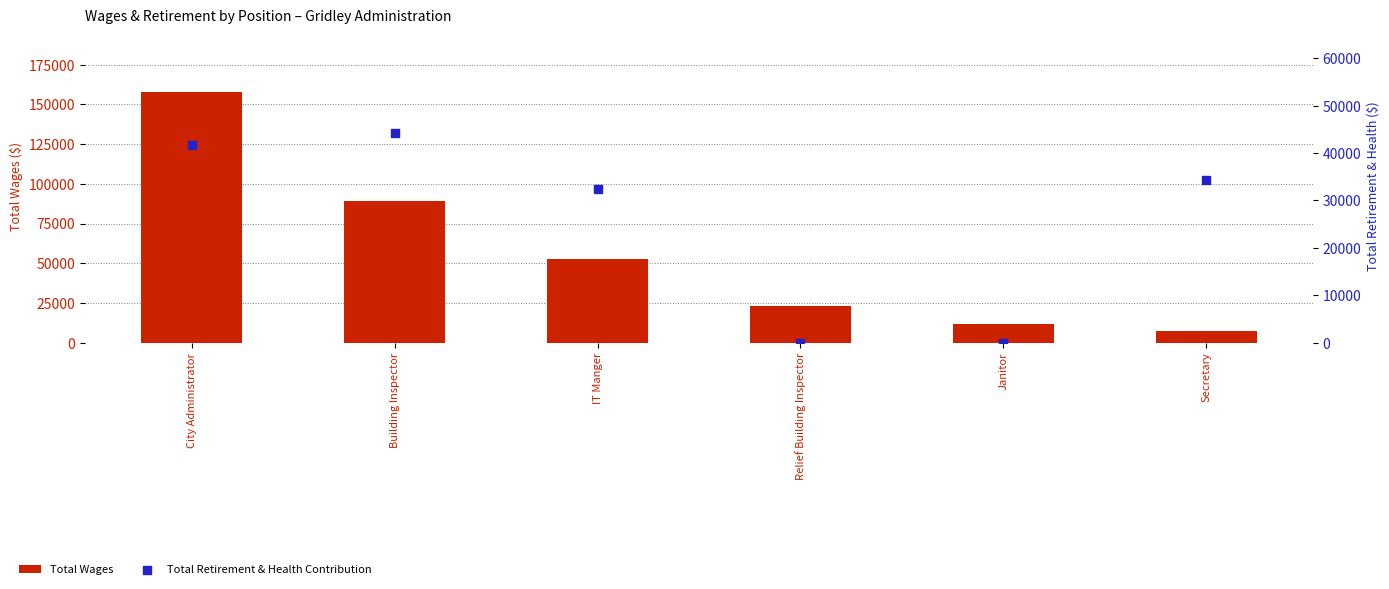

Which series has the largest Y range (max minus min)?

Total Wages